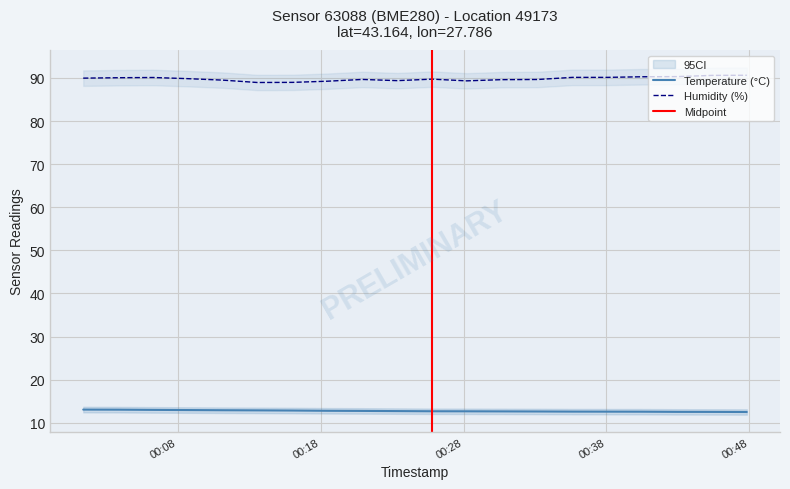

What is the maximum value for Temperature (°C)?

13.0